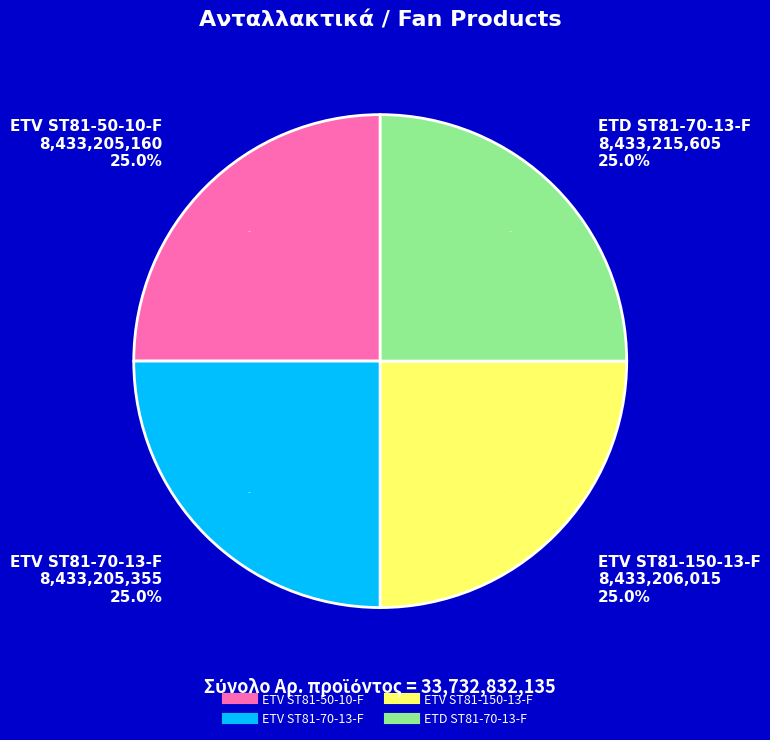

Is there a majority slice in this chart?

No